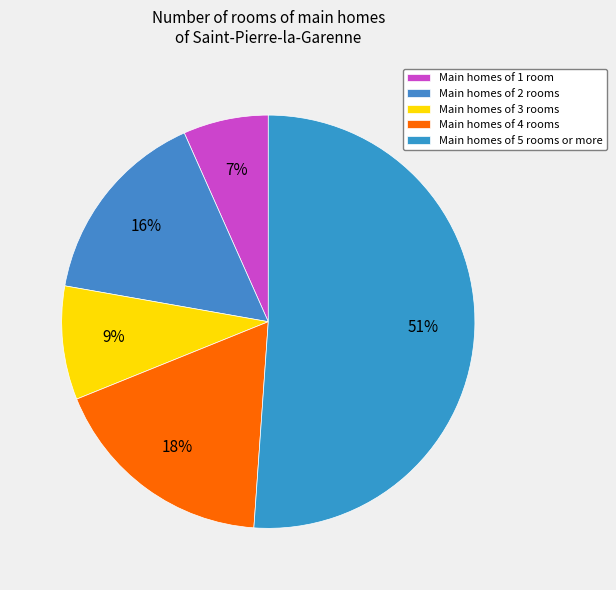

Count the number of slices in the pie.

5